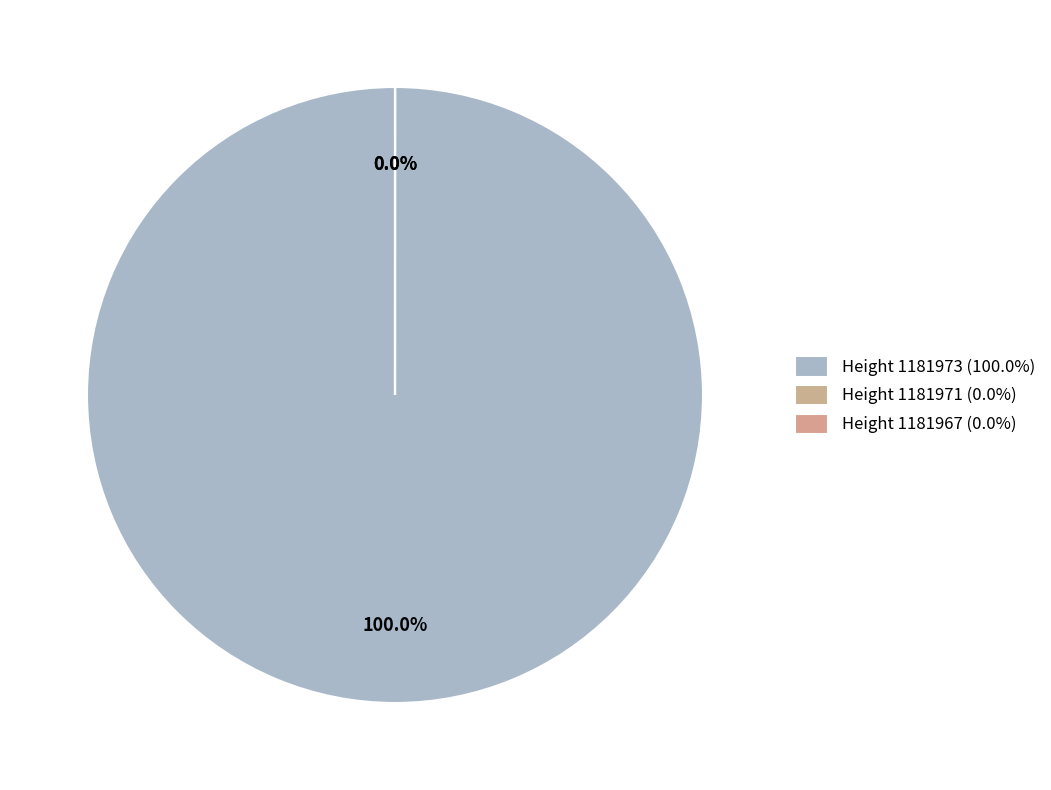

To the nearest percent, what is the average slice percentage?

33%